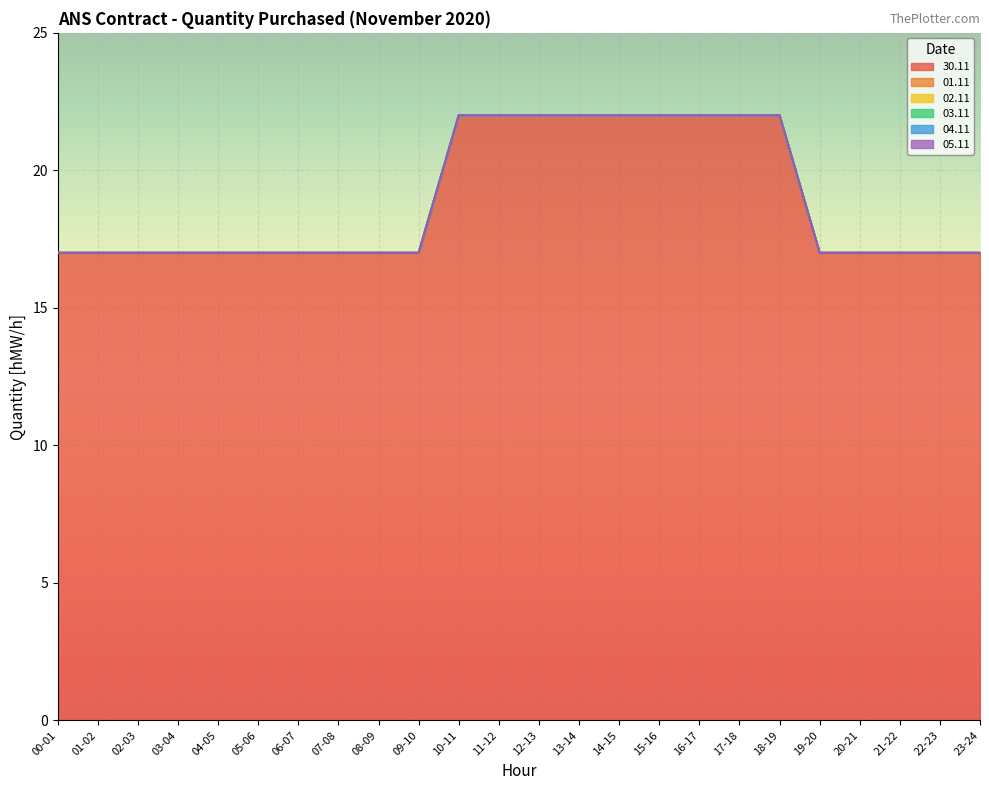

What are all the series names shown in the legend?

30.11, 01.11, 02.11, 03.11, 04.11, 05.11